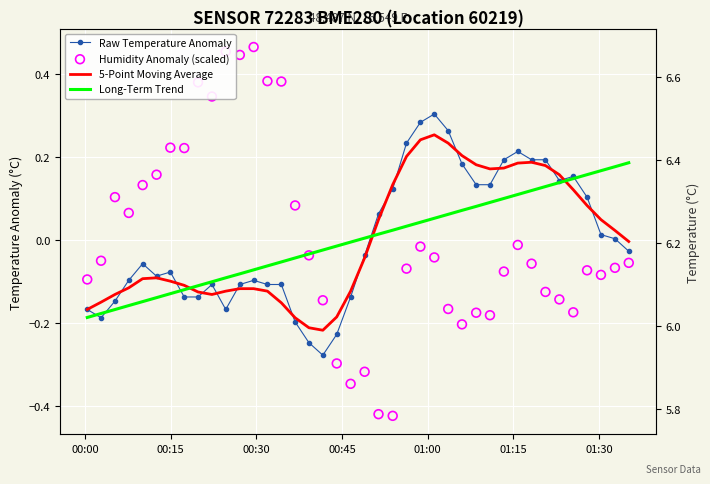

Which series reaches the maximum Y coordinate?

Humidity Anomaly (scaled)